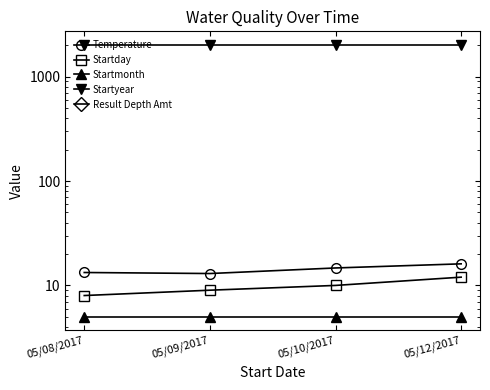

How many categories are shown in the chart?

4